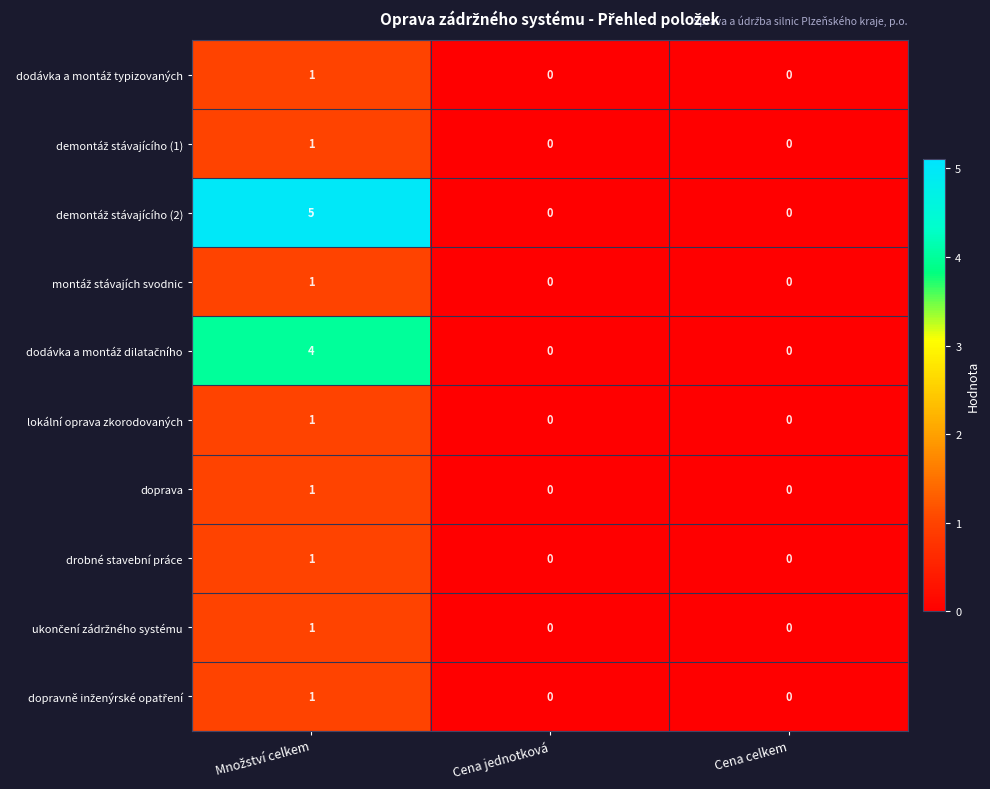

How many lokální oprava zkorodovaných values are between 0 and 1?

3